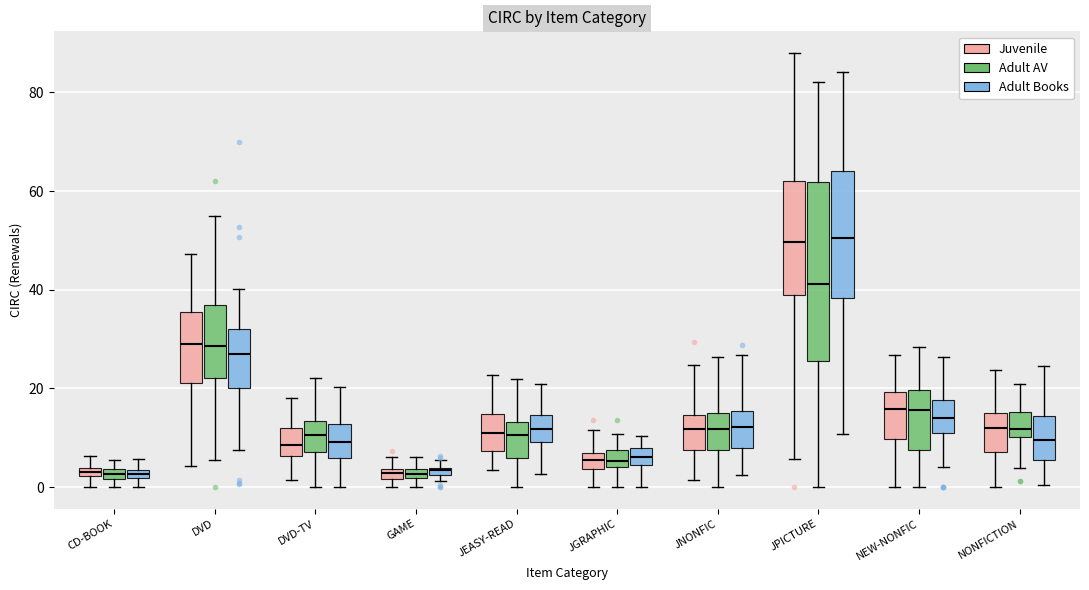

Where does the lower whisker of the box for DVD (Juvenile) end on the y-axis? The values are not printed on the chart, so give them approximately, as read against the axis.

4